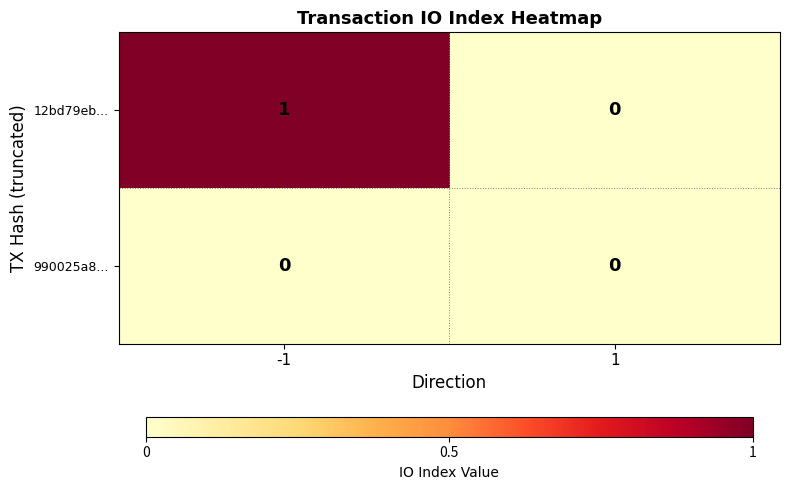

How many categories are shown in the chart?

2